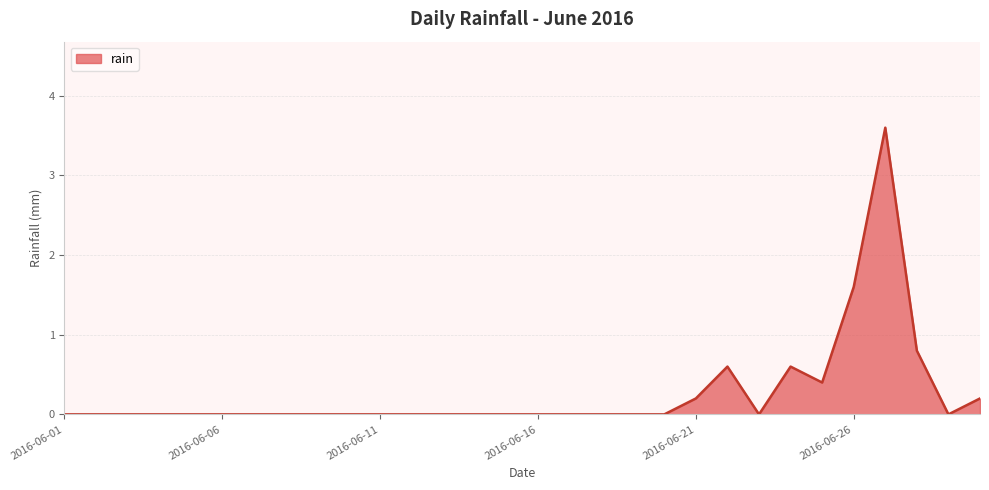

What is the maximum value shown in the chart?

3.6